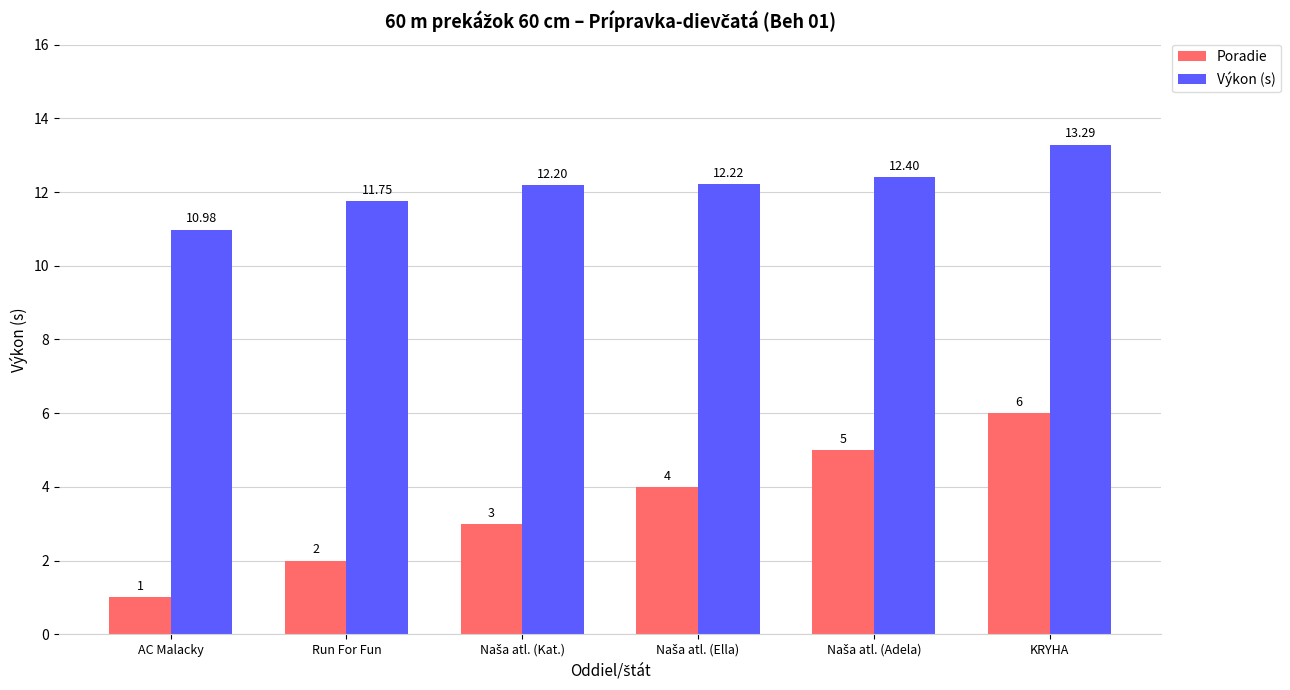

What is the sum of all Poradie values?

21.0